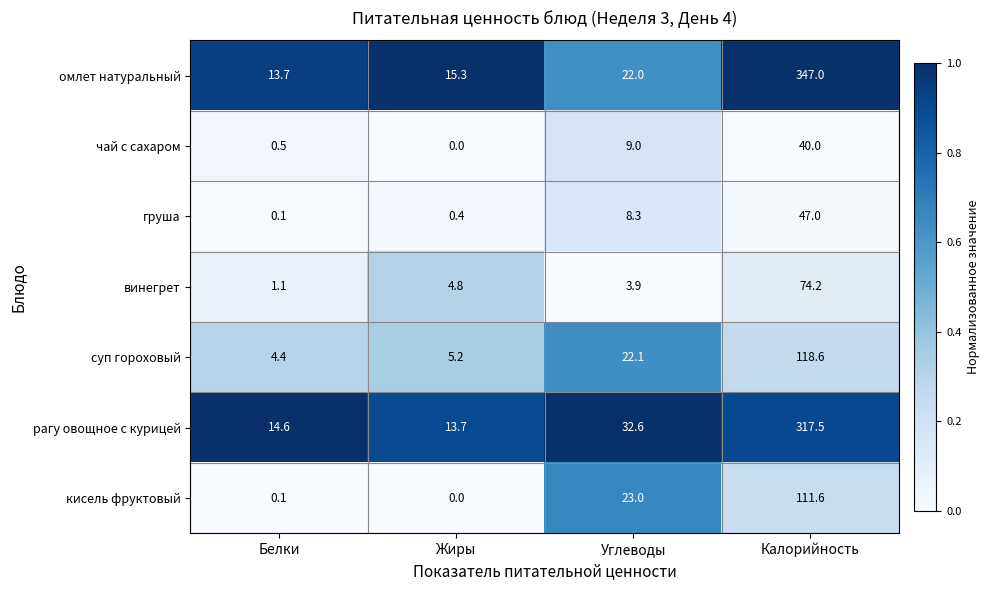

The value of суп гороховый at Калорийность is 118.6. True or false?

True